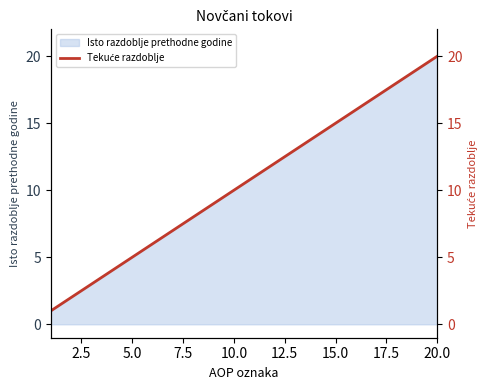

The value of Isto razdoblje prethodne godine at 15.0 is 26. True or false?

False